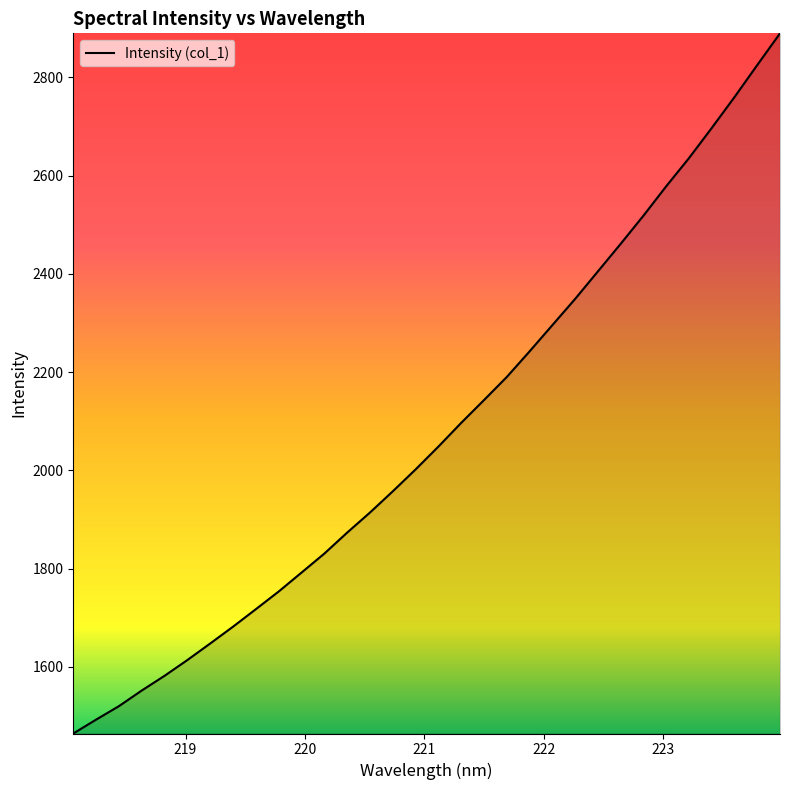

How many lines are shown in the chart?

1